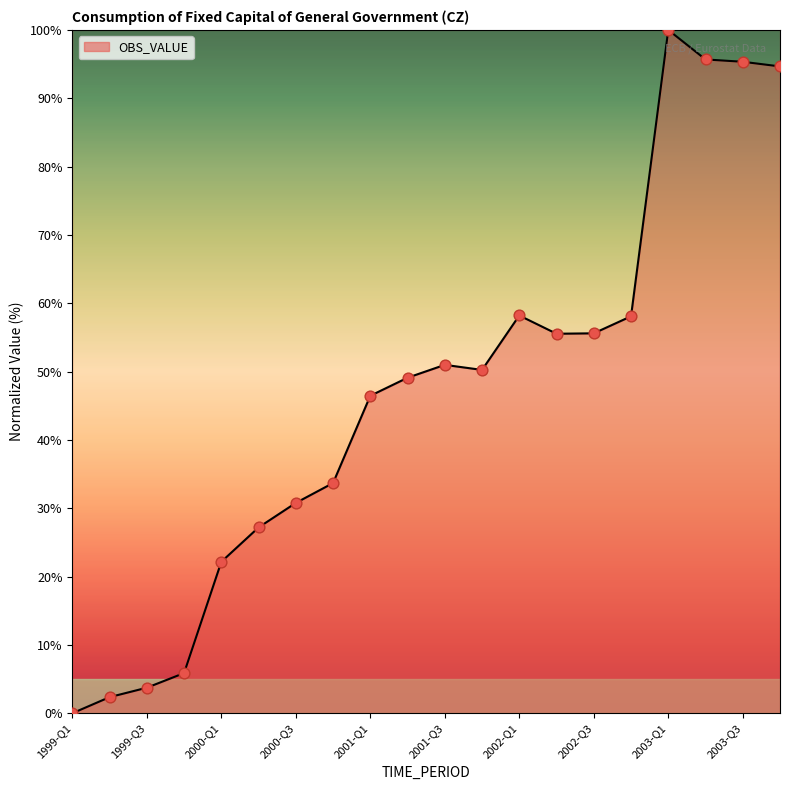

What is the maximum value shown in the chart?

100.0